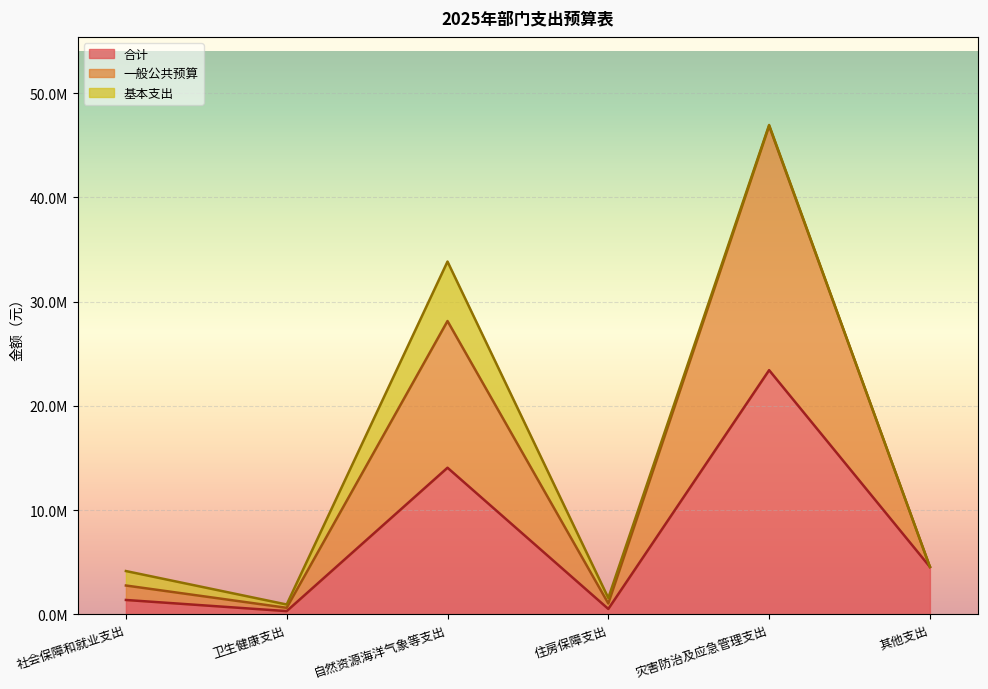

At which label is 一般公共预算 closest to 23745926?

自然资源海洋气象等支出